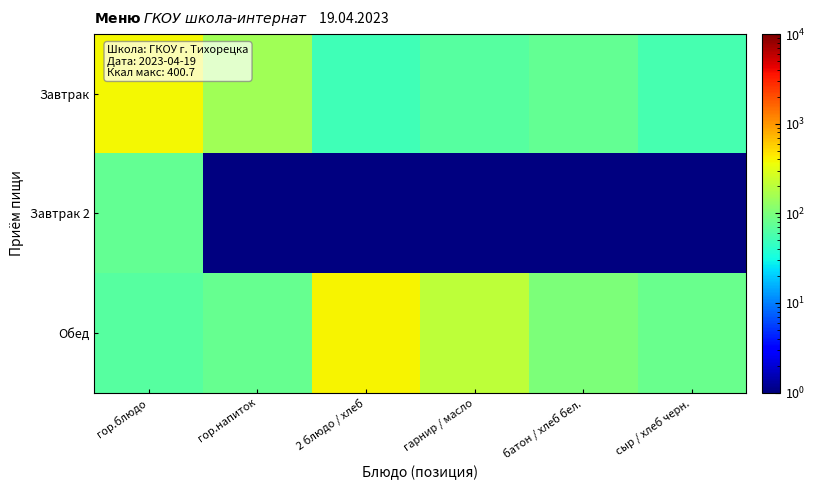

How many series are shown in this chart?

3